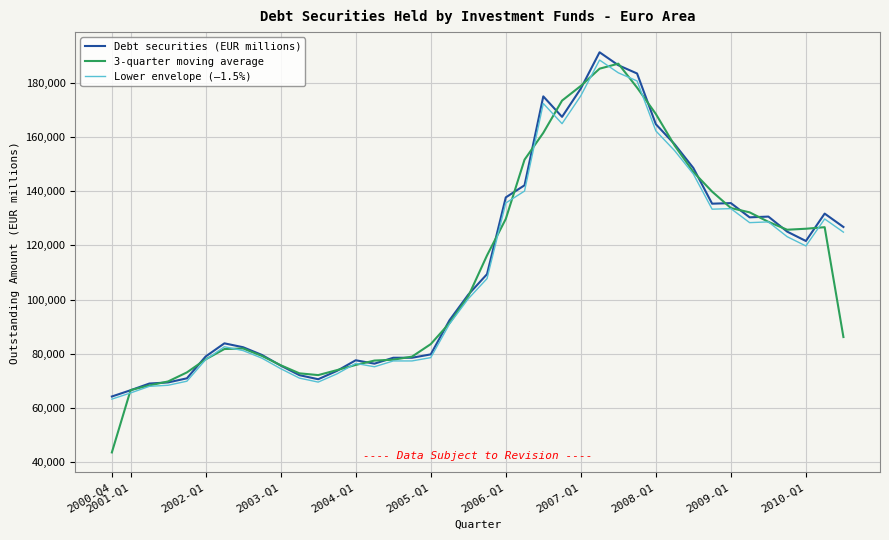

Which series has the largest range (max minus min)?

3-quarter moving average